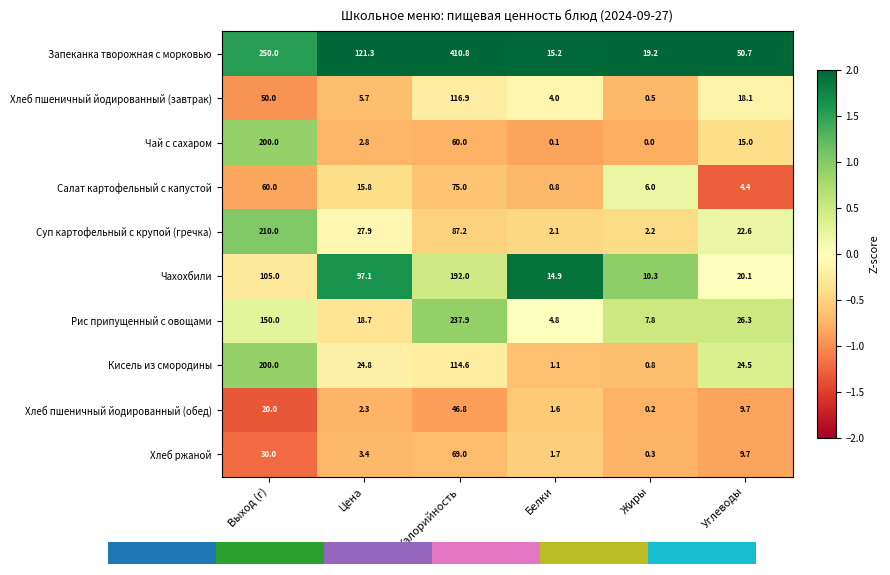

Reading left to right, what are all the values shown in this chart?

Запеканка творожная с морковью: Выход (г)=250.0	Цена=121.3	Калорийность=410.8	Белки=15.2	Жиры=19.2	Углеводы=50.7
Хлеб пшеничный йодированный (завтрак): Выход (г)=50.0	Цена=5.7	Калорийность=116.9	Белки=4.0	Жиры=0.5	Углеводы=18.1
Чай с сахаром: Выход (г)=200.0	Цена=2.8	Калорийность=60.0	Белки=0.1	Жиры=0.0	Углеводы=15.0
Салат картофельный с капустой: Выход (г)=60.0	Цена=15.8	Калорийность=75.0	Белки=0.8	Жиры=6.0	Углеводы=4.4
Суп картофельный с крупой (гречка): Выход (г)=210.0	Цена=27.9	Калорийность=87.2	Белки=2.1	Жиры=2.2	Углеводы=22.6
Чахохбили: Выход (г)=105.0	Цена=97.1	Калорийность=192.0	Белки=14.9	Жиры=10.3	Углеводы=20.1
Рис припущенный с овощами: Выход (г)=150.0	Цена=18.7	Калорийность=237.9	Белки=4.8	Жиры=7.8	Углеводы=26.3
Кисель из смородины: Выход (г)=200.0	Цена=24.8	Калорийность=114.6	Белки=1.1	Жиры=0.8	Углеводы=24.5
Хлеб пшеничный йодированный (обед): Выход (г)=20.0	Цена=2.3	Калорийность=46.8	Белки=1.6	Жиры=0.2	Углеводы=9.7
Хлеб ржаной: Выход (г)=30.0	Цена=3.4	Калорийность=69.0	Белки=1.7	Жиры=0.3	Углеводы=9.7